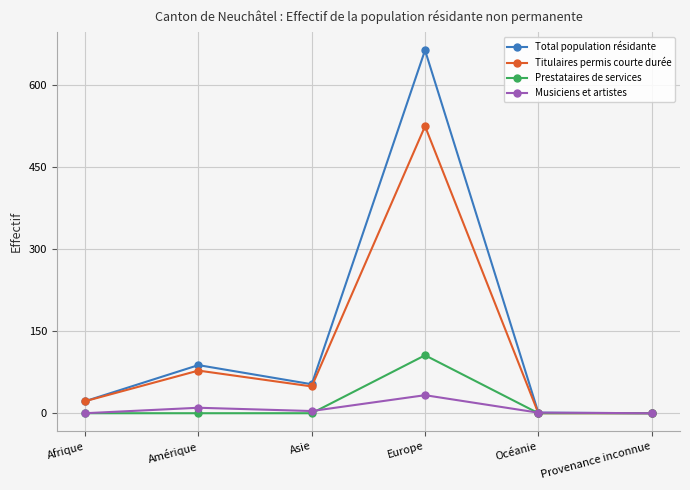

List the series in order of their peak value, highest first.

Total population résidante, Titulaires permis courte durée, Prestataires de services, Musiciens et artistes